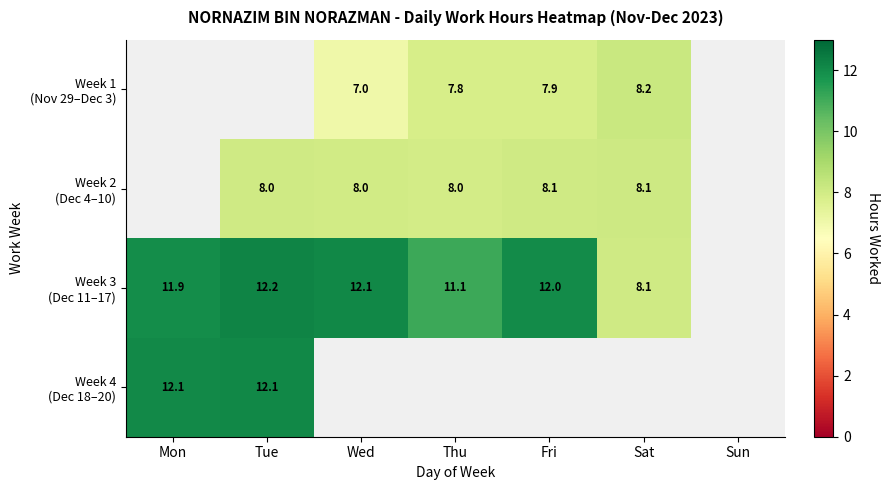

Which series changed the most between Wed and Sat?

Week 3 (Dec 11–17)